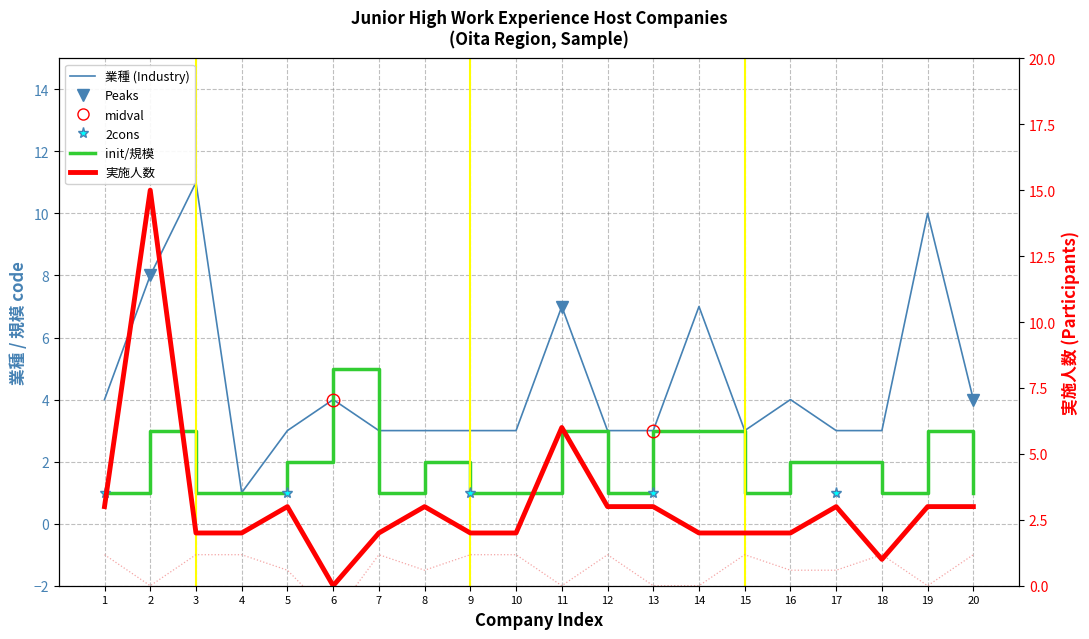

What is the spread (max minus min) of values at 5?

4.5